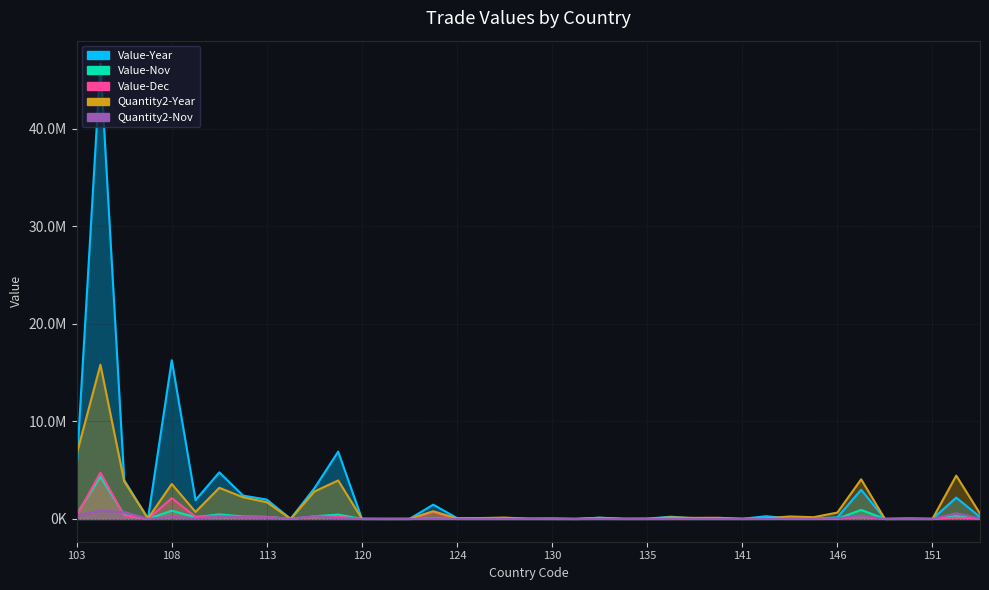

At how many categories does at least one series exceed 4233213?

6